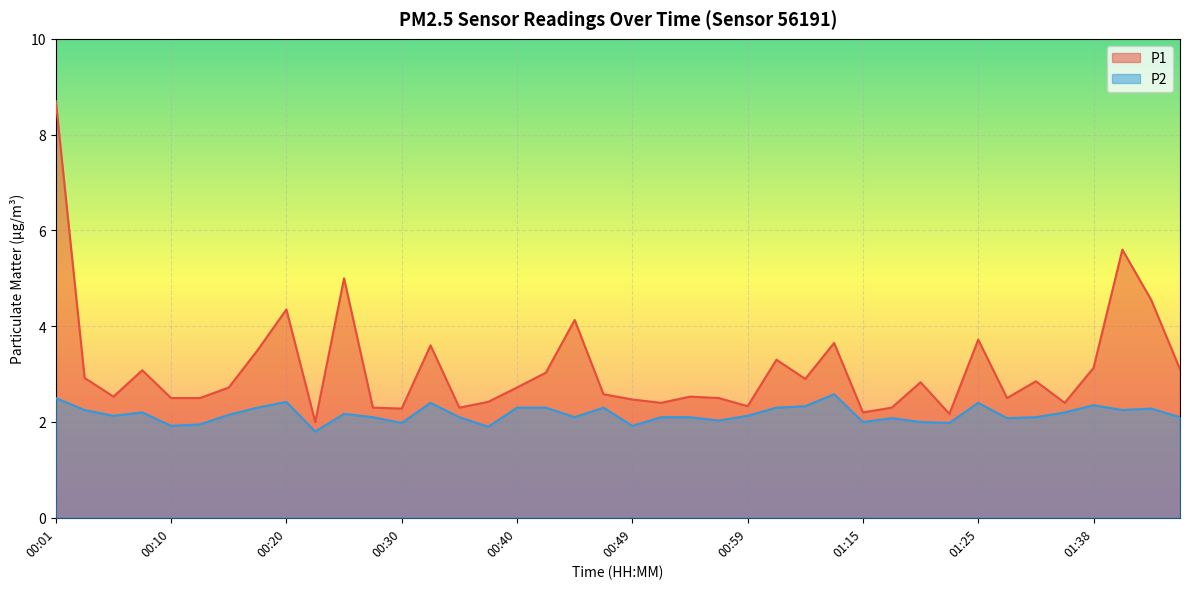

How many data points in P2 are above 2?

31